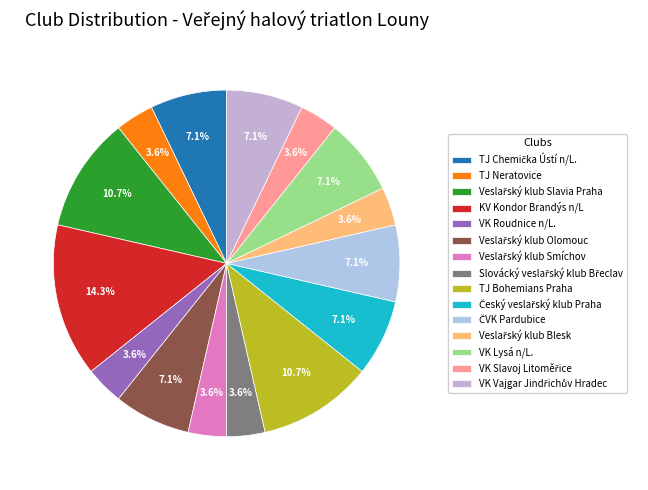

Is the sum of VK Lysá n/L. and ČVK Pardubice greater than half?

No